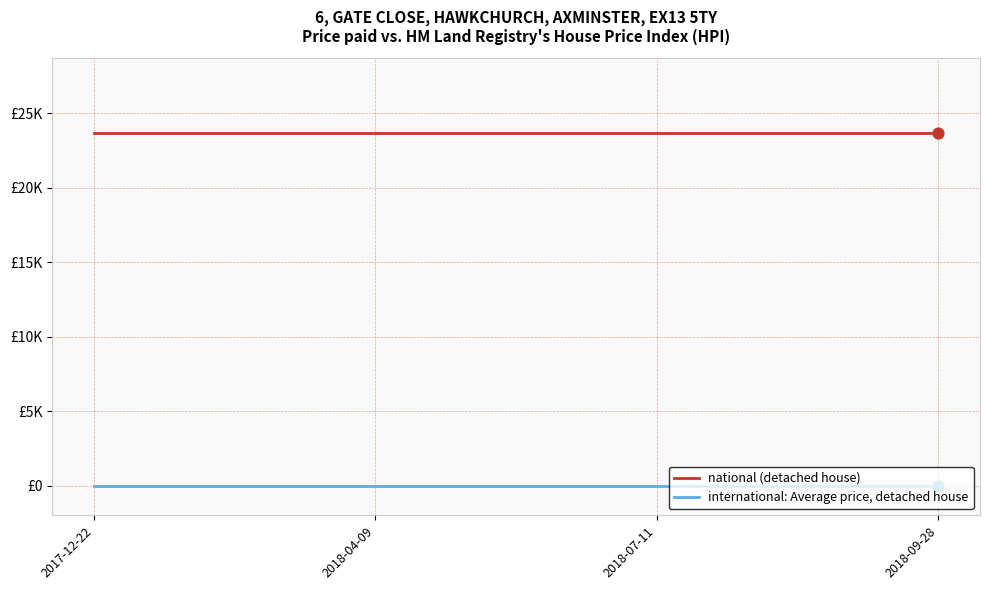

What is the total value across all series at 2018-04-09?

23697